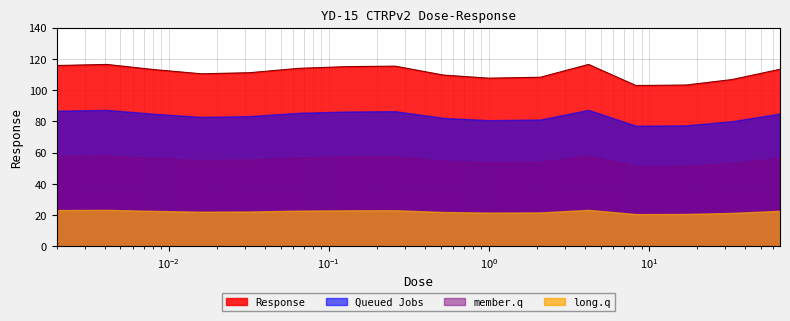

How many lines are shown in the chart?

4